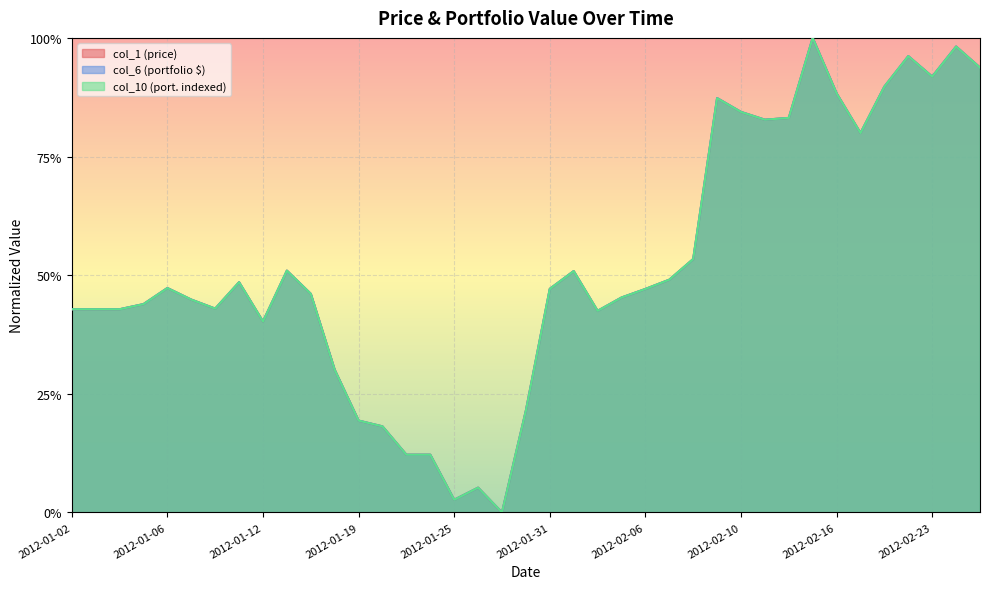

What value does the col_1 series have at 2012-02-13?

0.8